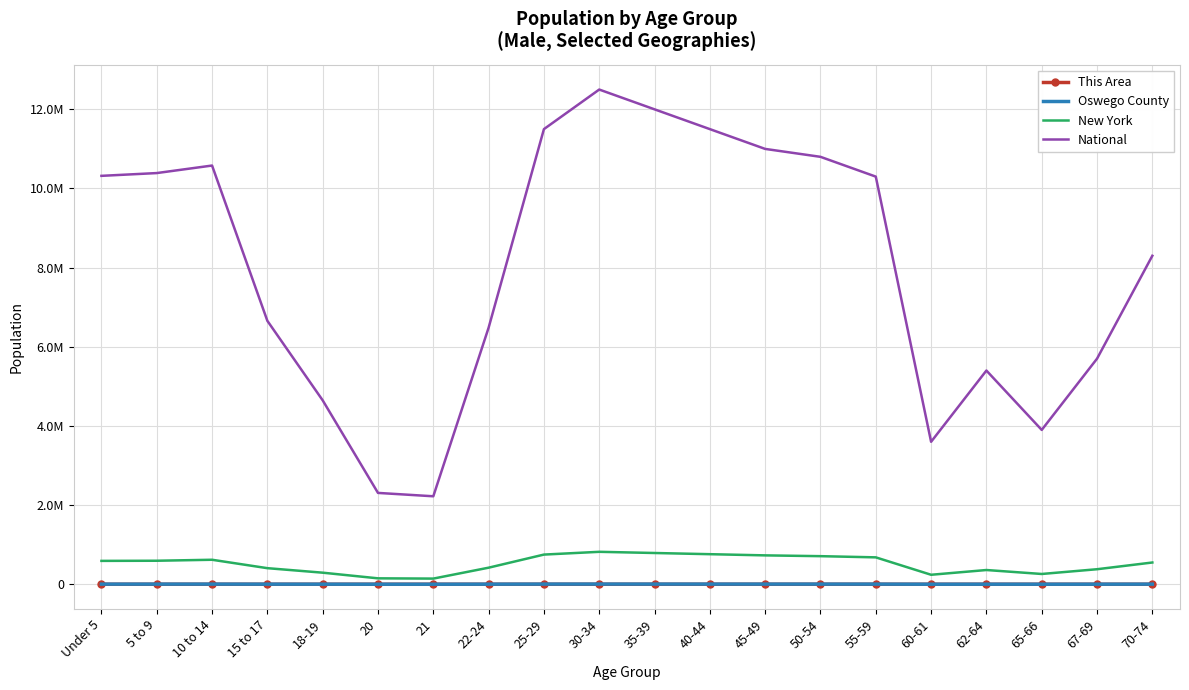

At which category does the chart reach its minimum across all series?

21